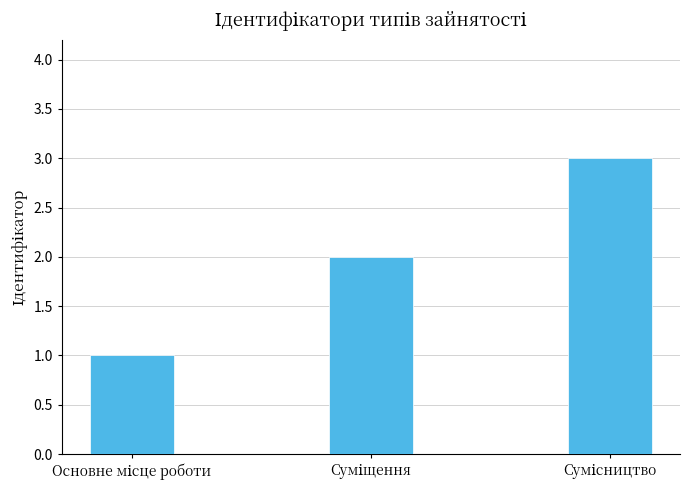

What is the maximum value shown in the chart?

3